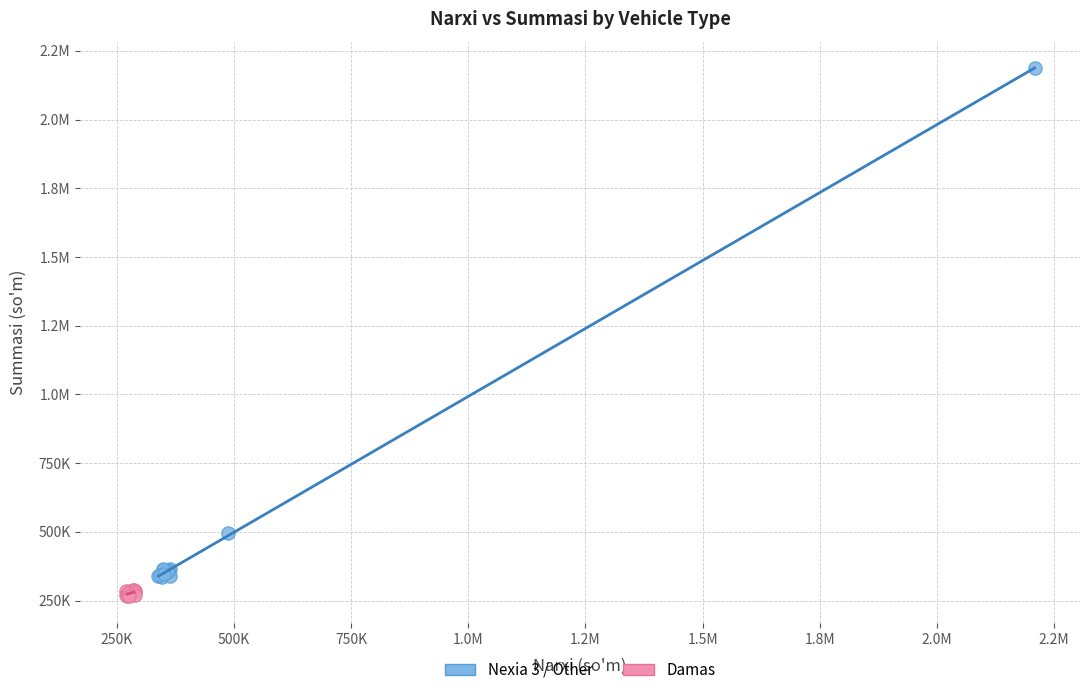

What are all the series names shown in the legend?

Nexia 3 / Other, Damas